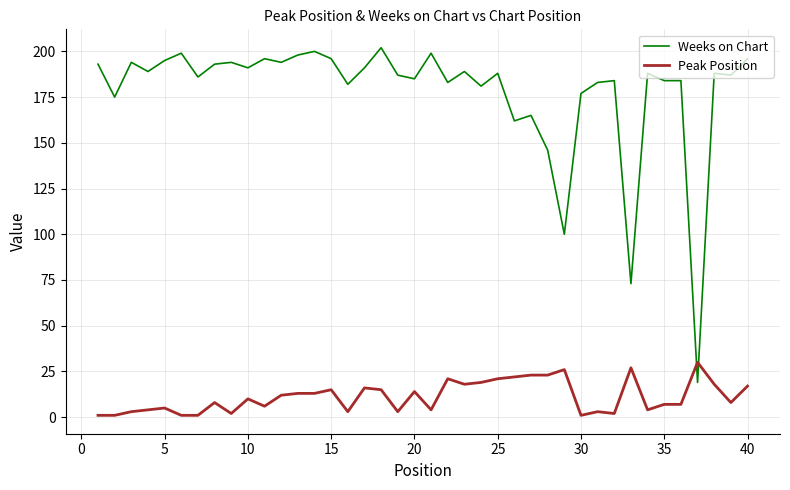

How many times do Peak Position and Weeks on Chart cross each other?

2